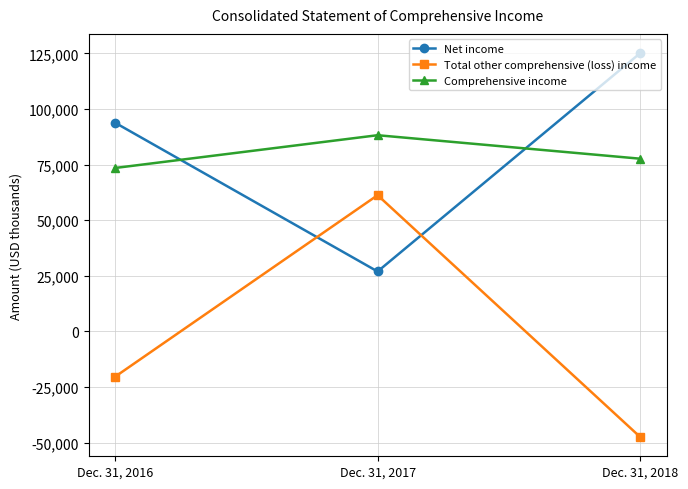

What is the difference between the maximum and minimum values in the Total other comprehensive (loss) income series?

108719